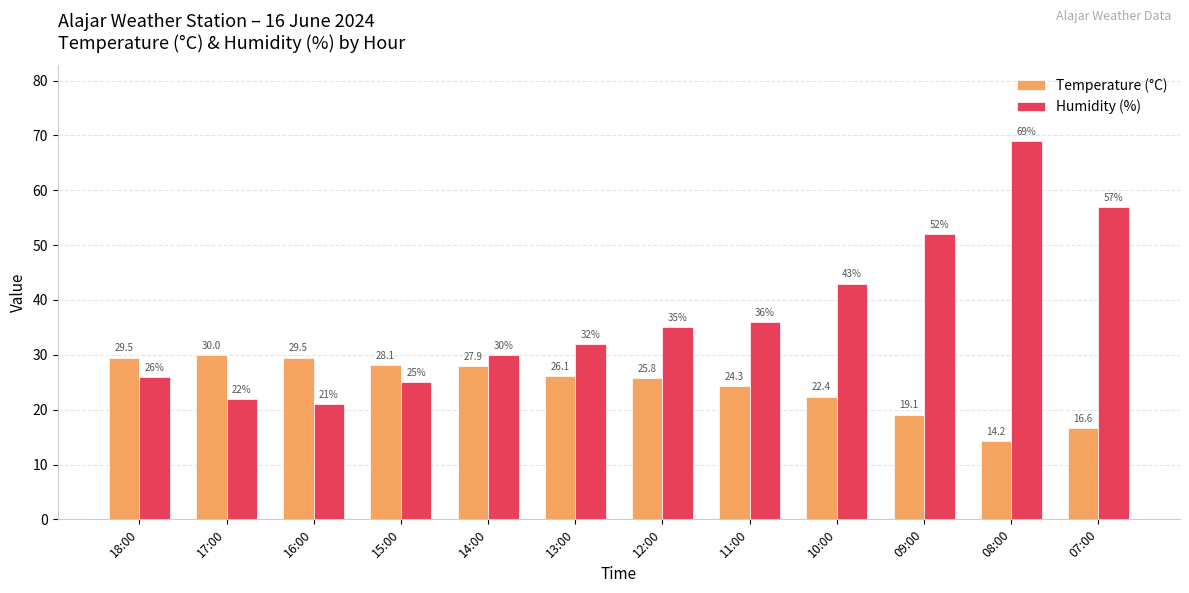

What is the maximum value for Temperature (°C)?

30.0